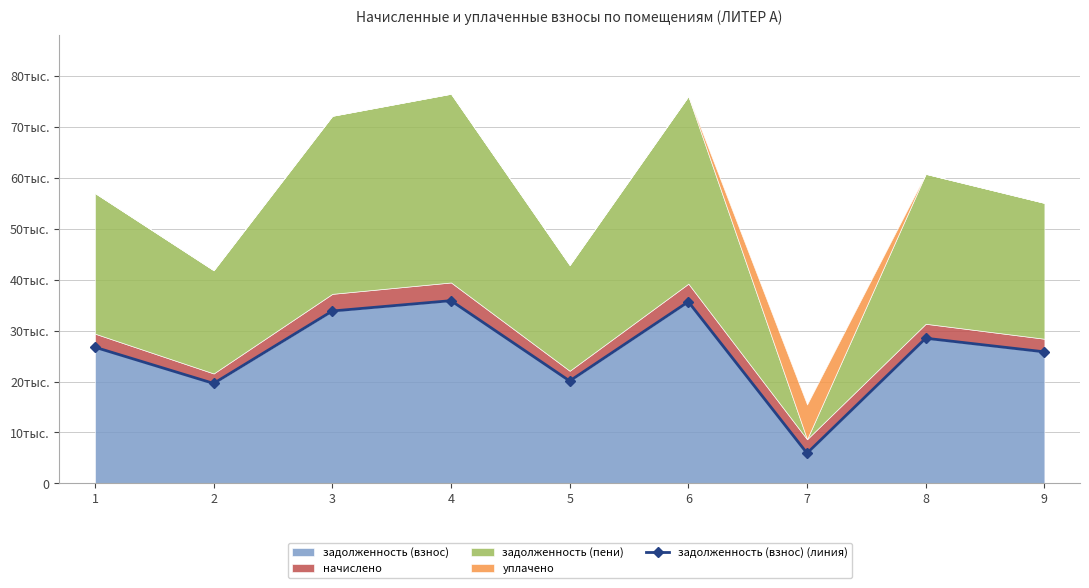

What is the value of the 2nd point from the left?

19628.8